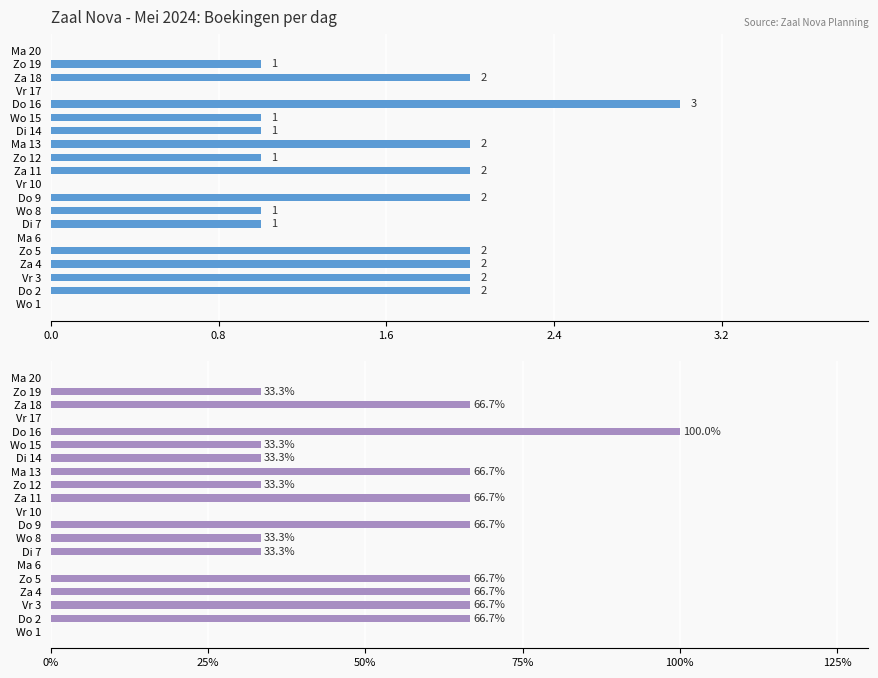

Is the value of % van max at Zo 5 greater than the value of Boekingen at Za 11?

Yes